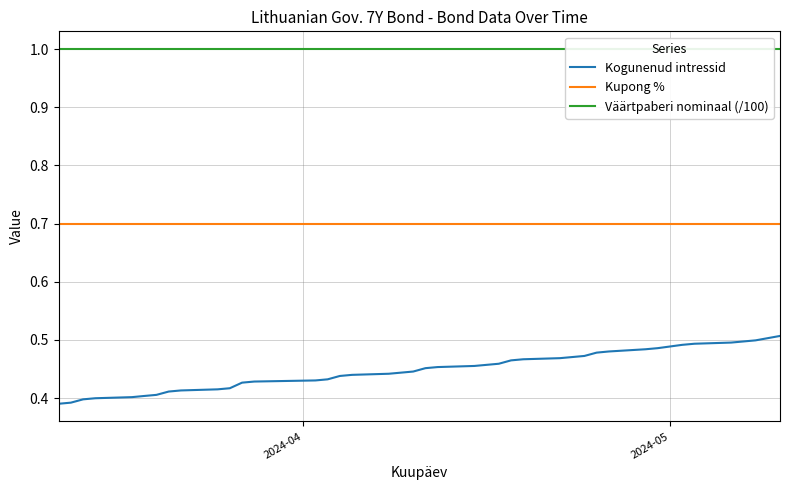

True or false: Kogunenud intressid has more than 0 interior local peaks.

False